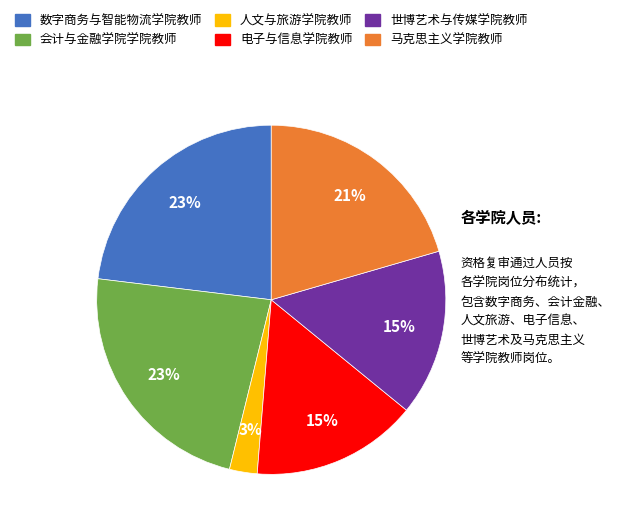

Is the sum of 马克思主义学院教师 and 电子与信息学院教师 greater than half?

No